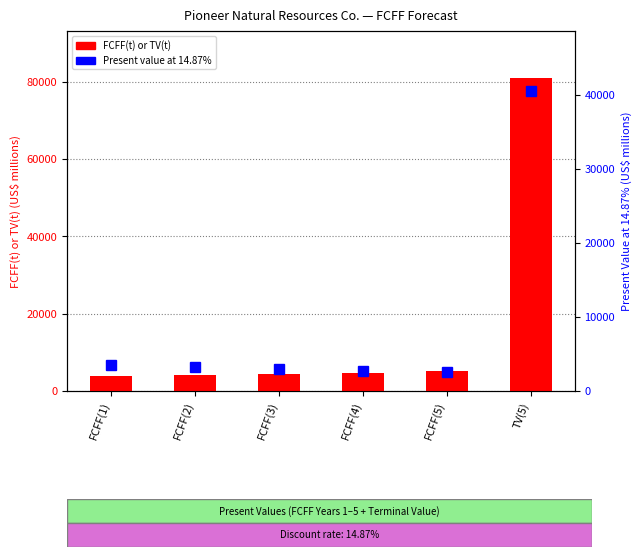

Which series has the widest spread of values?

FCFF(t) or TV(t)